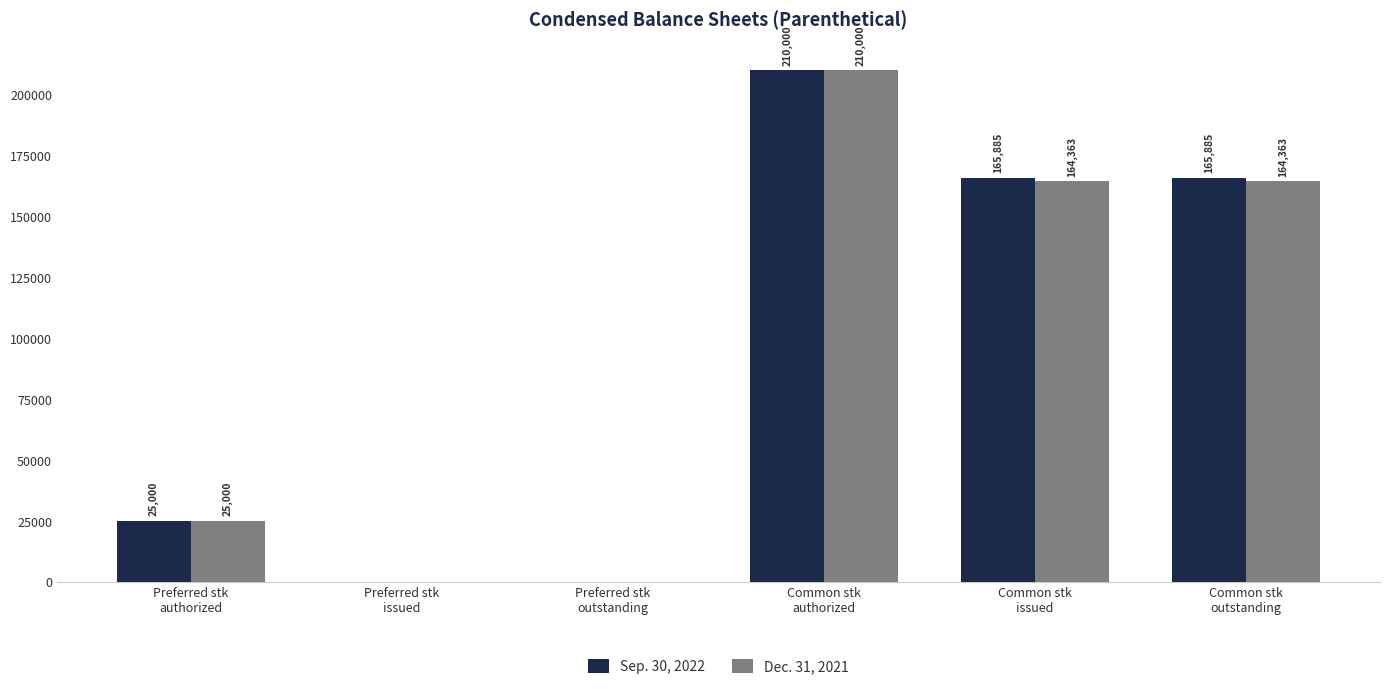

Which category has the highest value across all series?

Common stk
authorized